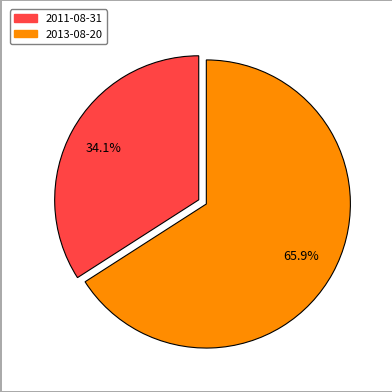

What percentage is NOT represented by 2011-08-31?

65.9%